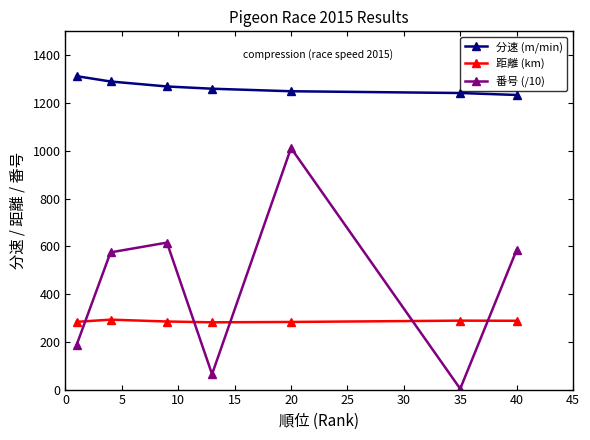

What is the maximum value shown in the chart?

1312.3